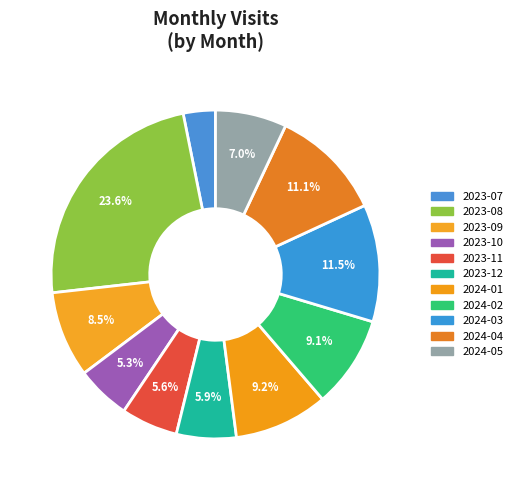

Rank the categories by value from highest to lowest.

2023-08, 2024-03, 2024-04, 2024-01, 2024-02, 2023-09, 2024-05, 2023-12, 2023-11, 2023-10, 2023-07